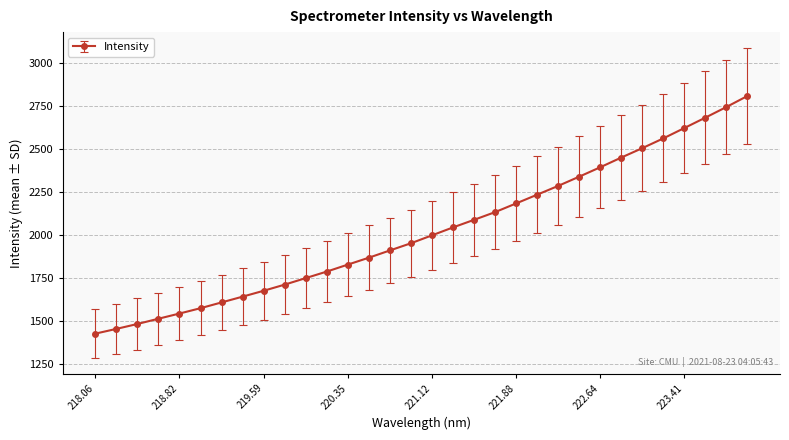

What is the value of the 29th point from the left?

2623.7